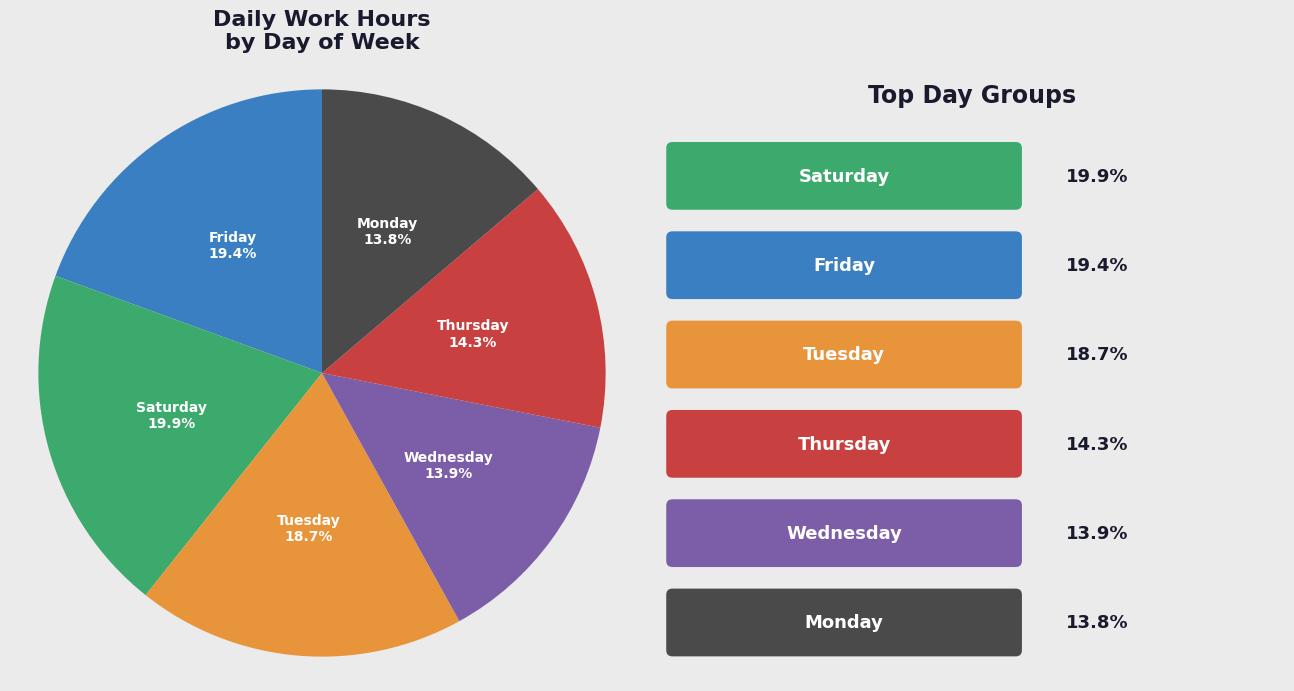

Does any single category account for the majority?

No